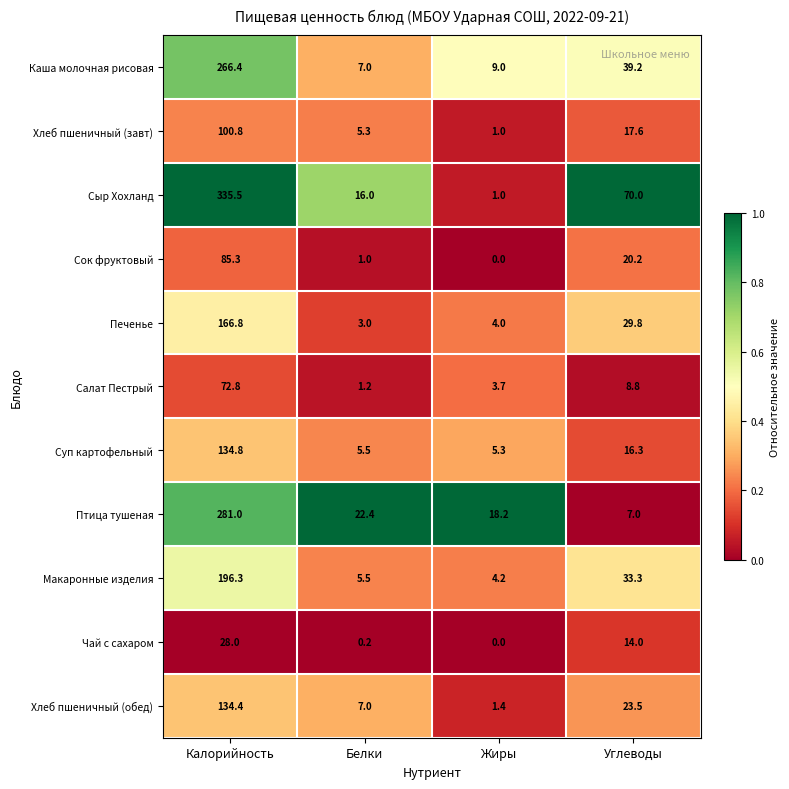

Where is Хлеб пшеничный (обед) nearest to the value 67?

Углеводы